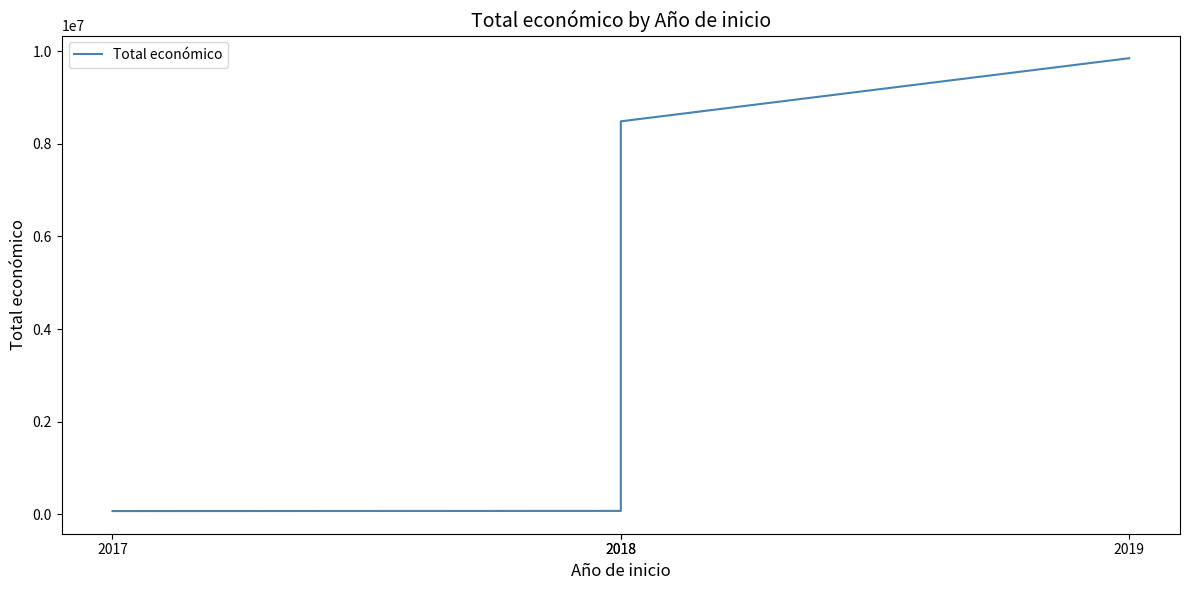

Reading left to right, what are all the values shown in this chart?

71800	75575	8484999	9847932